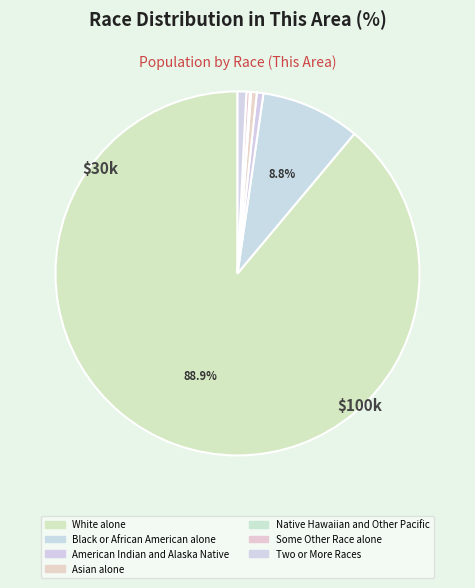

To the nearest percent, what is the difference between the Native Hawaiian and Other Pacific and White alone slice percentages?

89%